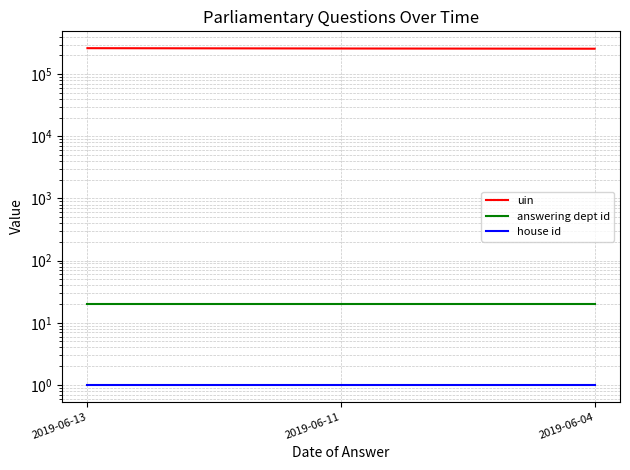

True or false: house id has a value of 1 at 2019-06-13.

True